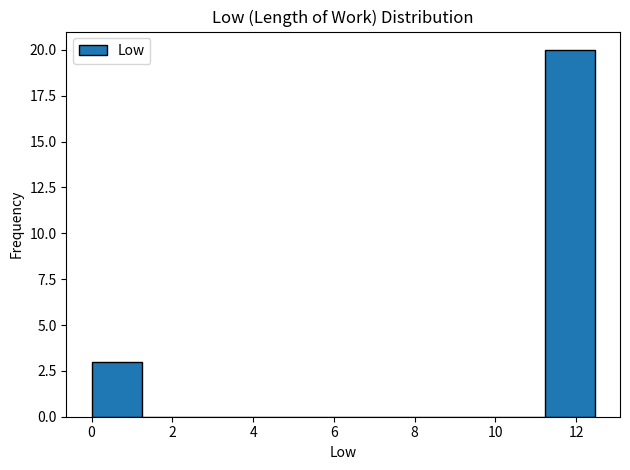

Reading left to right, list every bar in this chart as the range it spans on the x-axis followed by its height. Neither the bar edges nor the heights are printed on the chart, so give them approximately, as read against the axes.

0.0 to 1.2: 3
1.2 to 2.4: 0
2.4 to 3.8: 0
3.8 to 5.0: 0
5.0 to 6.2: 0
6.2 to 7.4: 0
7.4 to 8.8: 0
8.8 to 10.0: 0
10.0 to 11.2: 0
11.2 to 12.4: 20